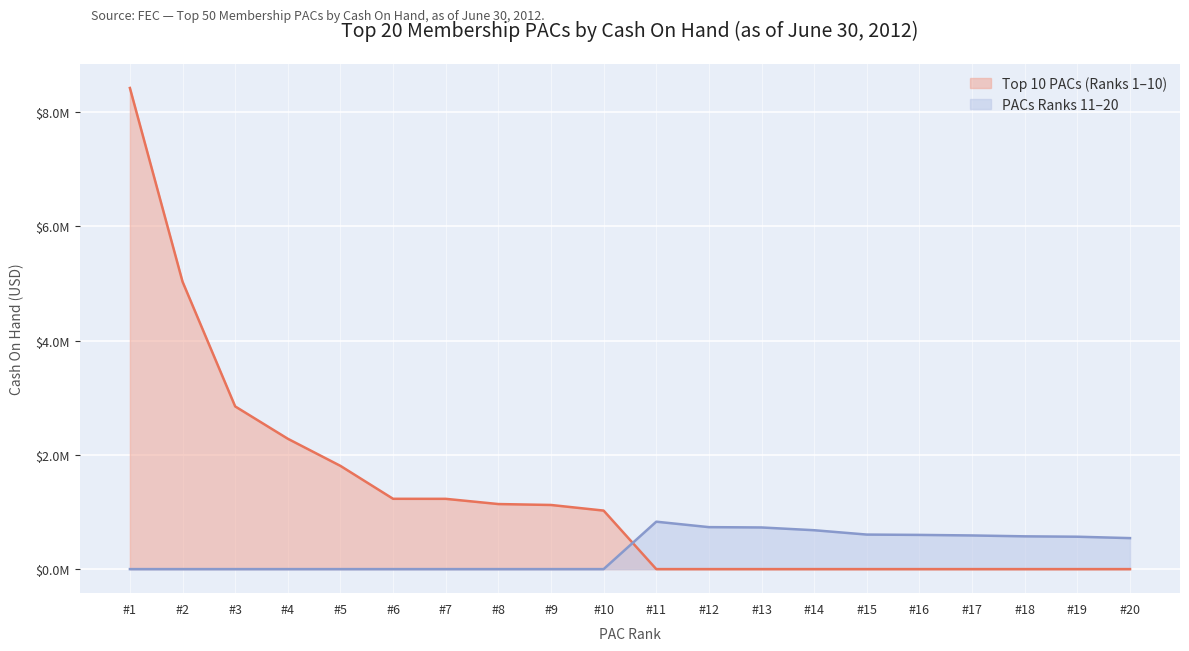

What are all the series names shown in the legend?

Top 10 PACs (Ranks 1–10), PACs Ranks 11–20